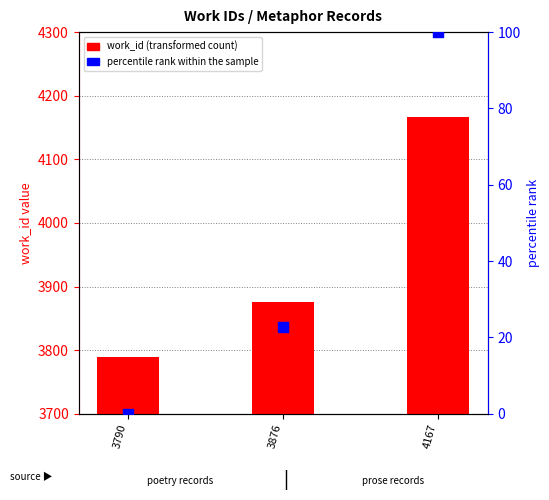

Is the value of work_id at 4167 greater than the value of percentile rank within the sample at 3876?

Yes